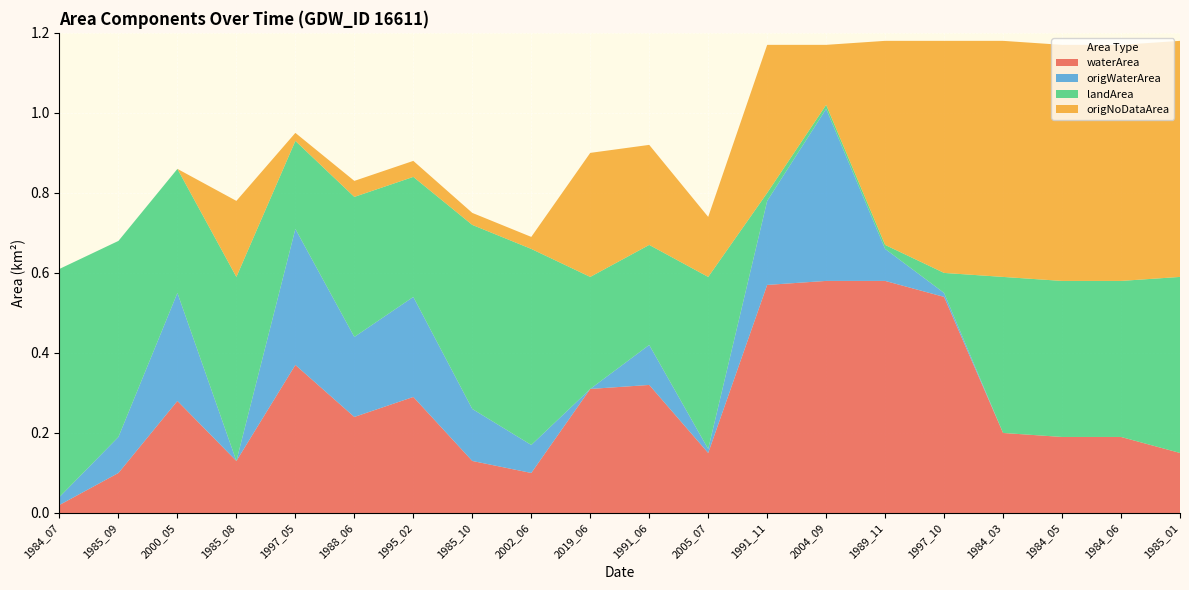

Reading left to right, what are all the values shown in this chart?

waterArea: 1984_07=0.0	1985_09=0.1	2000_05=0.3	1985_08=0.1	1997_05=0.4	1988_06=0.2	1995_02=0.3	1985_10=0.1	2002_06=0.1	2019_06=0.3	1991_06=0.3	2005_07=0.1	1991_11=0.6	2004_09=0.6	1989_11=0.6	1997_10=0.5	1984_03=0.2	1984_05=0.2	1984_06=0.2	1985_01=0.1
origWaterArea: 1984_07=0.0	1985_09=0.1	2000_05=0.3	1985_08=0.0	1997_05=0.3	1988_06=0.2	1995_02=0.2	1985_10=0.1	2002_06=0.1	2019_06=0.0	1991_06=0.1	2005_07=0.0	1991_11=0.2	2004_09=0.4	1989_11=0.1	1997_10=0.0	1984_03=0.0	1984_05=0.0	1984_06=0.0	1985_01=0.0
landArea: 1984_07=0.6	1985_09=0.5	2000_05=0.3	1985_08=0.5	1997_05=0.2	1988_06=0.3	1995_02=0.3	1985_10=0.5	2002_06=0.5	2019_06=0.3	1991_06=0.2	2005_07=0.4	1991_11=0.0	2004_09=0.0	1989_11=0.0	1997_10=0.1	1984_03=0.4	1984_05=0.4	1984_06=0.4	1985_01=0.4
origNoDataArea: 1984_07=0.0	1985_09=0.0	2000_05=0.0	1985_08=0.2	1997_05=0.0	1988_06=0.0	1995_02=0.0	1985_10=0.0	2002_06=0.0	2019_06=0.3	1991_06=0.2	2005_07=0.1	1991_11=0.4	2004_09=0.1	1989_11=0.5	1997_10=0.6	1984_03=0.6	1984_05=0.6	1984_06=0.6	1985_01=0.6